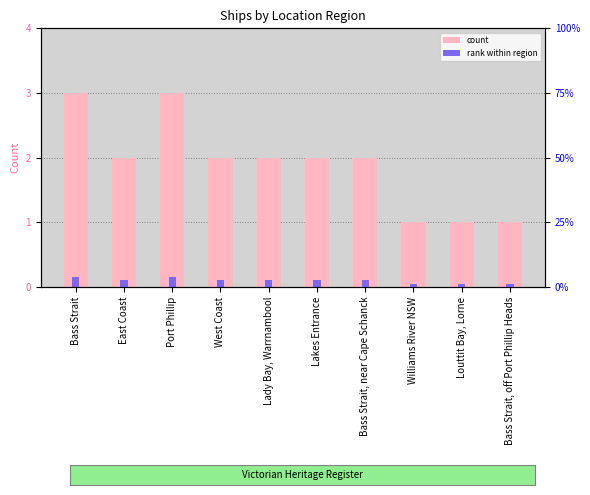

What are all the series names shown in the legend?

count, rank within region